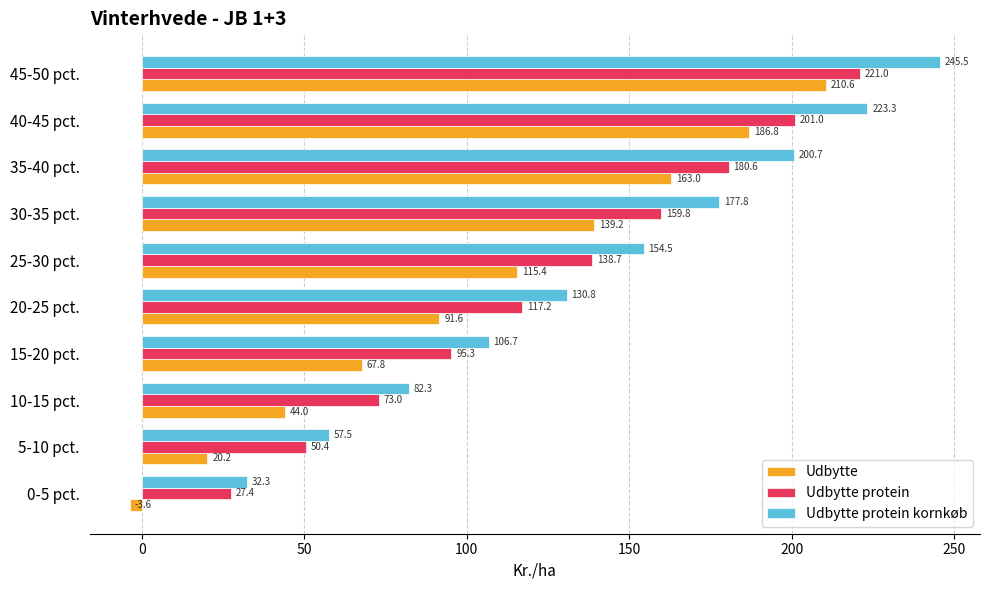

Which series has the widest spread of values?

Udbytte